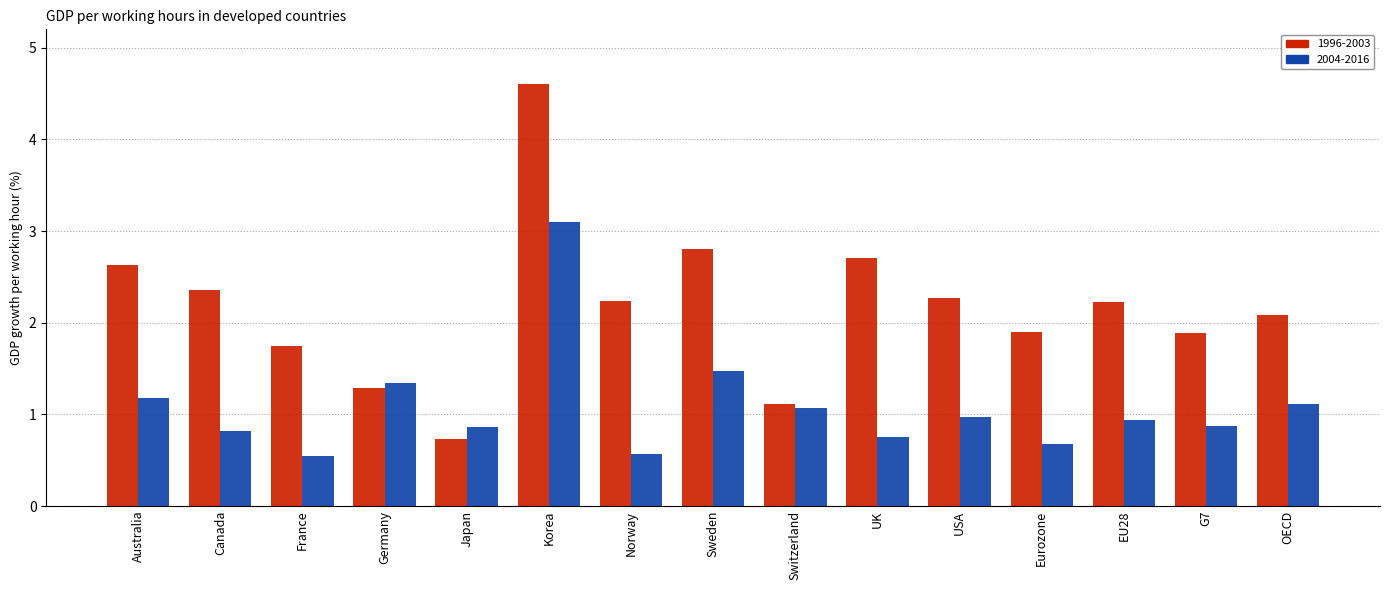

Are the bars grouped side by side (vs. stacked)?

Yes